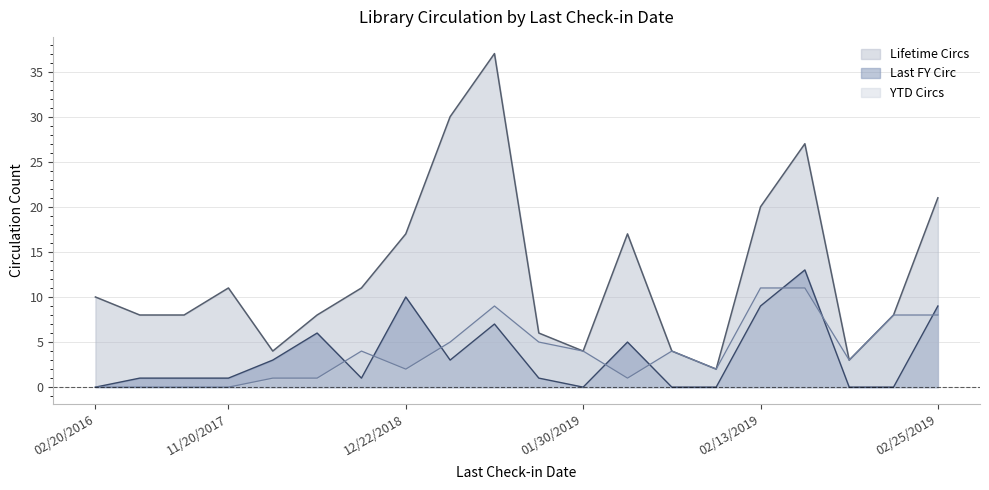

Where is Lifetime Circs nearest to the value 19?

02/13/2019